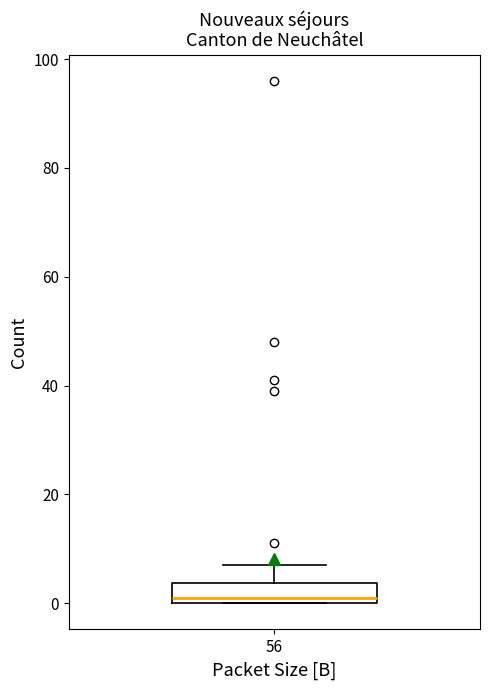

Read this box plot against the y-axis: the position of the median line, the range covered by the box, and the ends of both whiskers. The values are not printed on the chart, so give them approximately, as read against the axis.

median 2, box 0 to 4, whiskers 0 to 8